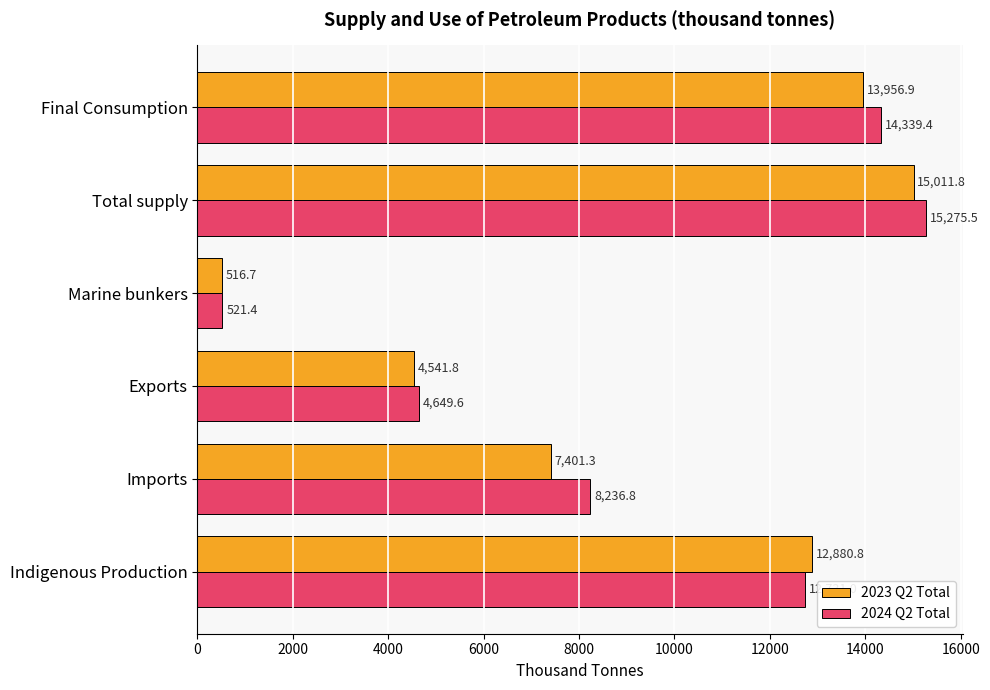

Is it true that 2023 Q2 Total equals 3962.1 at Imports?

False